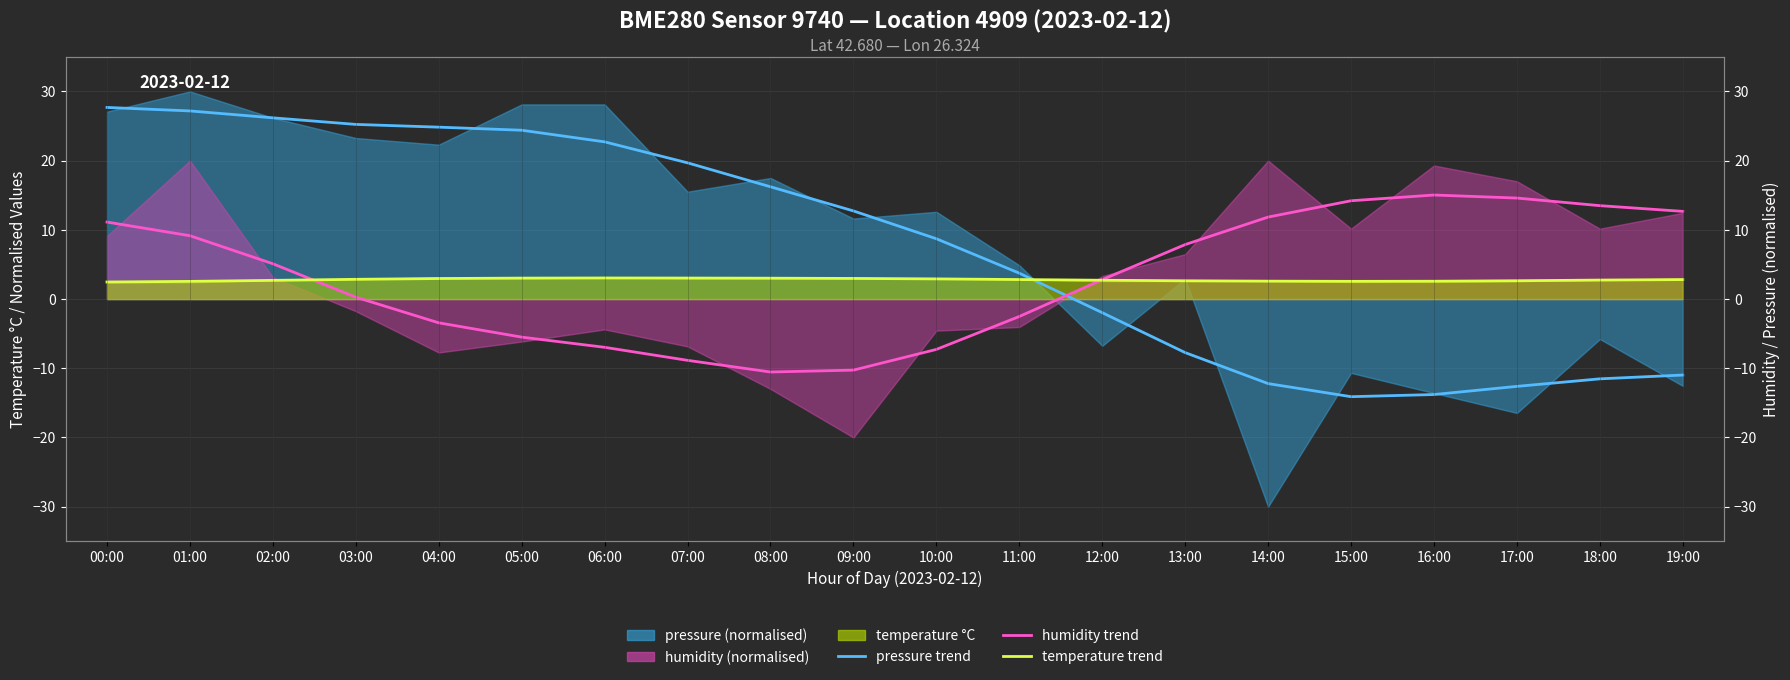

What is the difference between the maximum and minimum values in the temperature (trend) series?

0.6